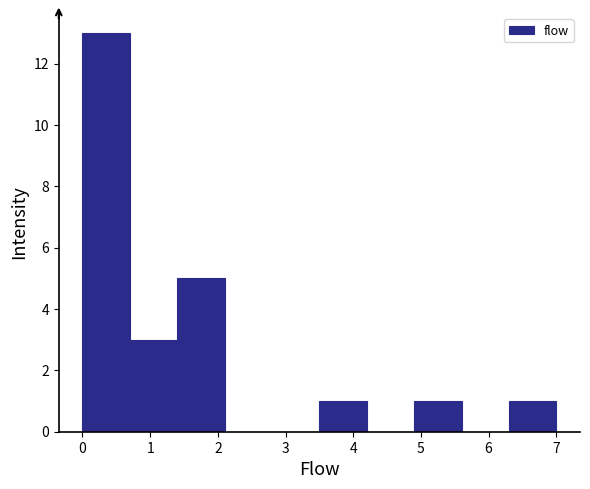

Over which range of the x-axis is the bar tallest?

0.0 to 0.7